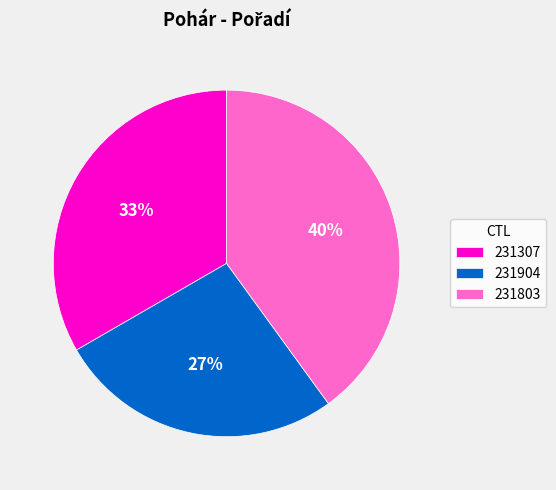

Which category has the smallest portion of the pie?

231904